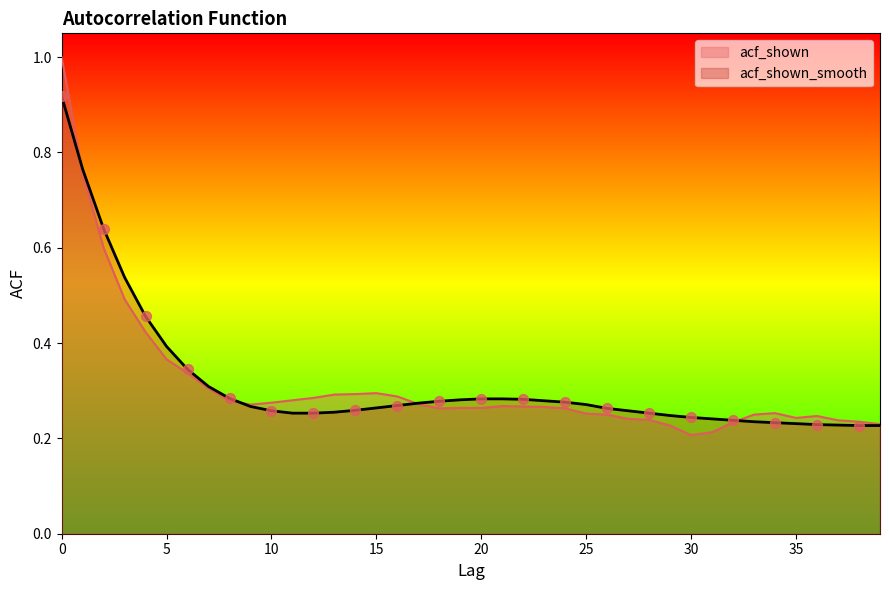

Which series has the largest Y range (max minus min)?

acf_shown